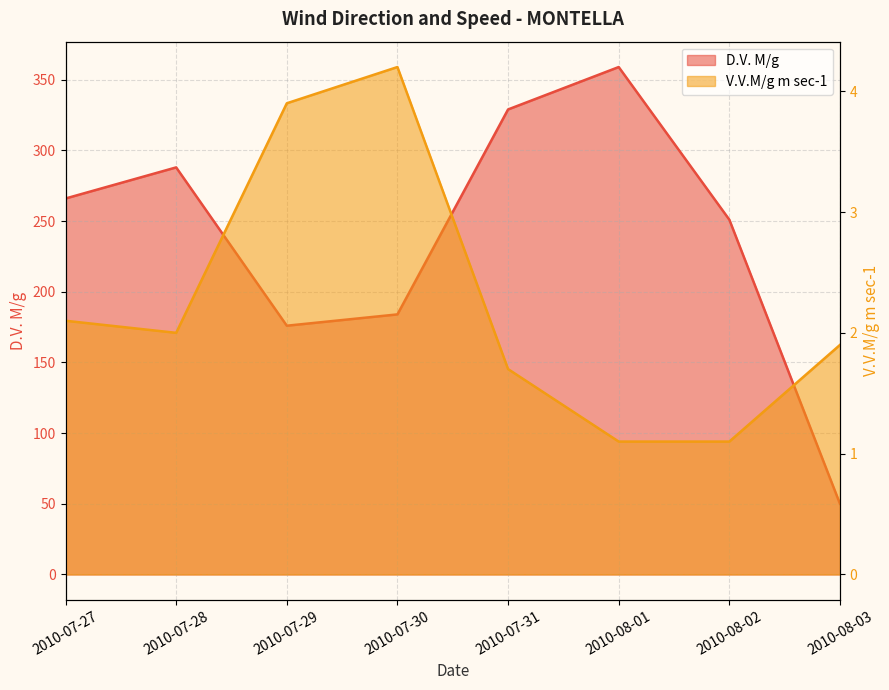

Where does the V.V.M/g m sec-1 series first go above 2?

2010-07-27